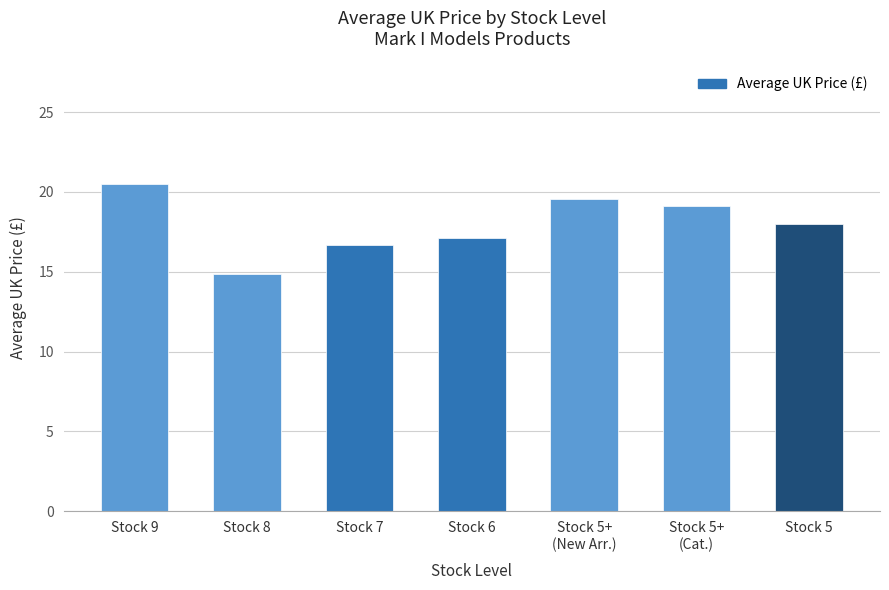

What is the sum of all values?

125.8